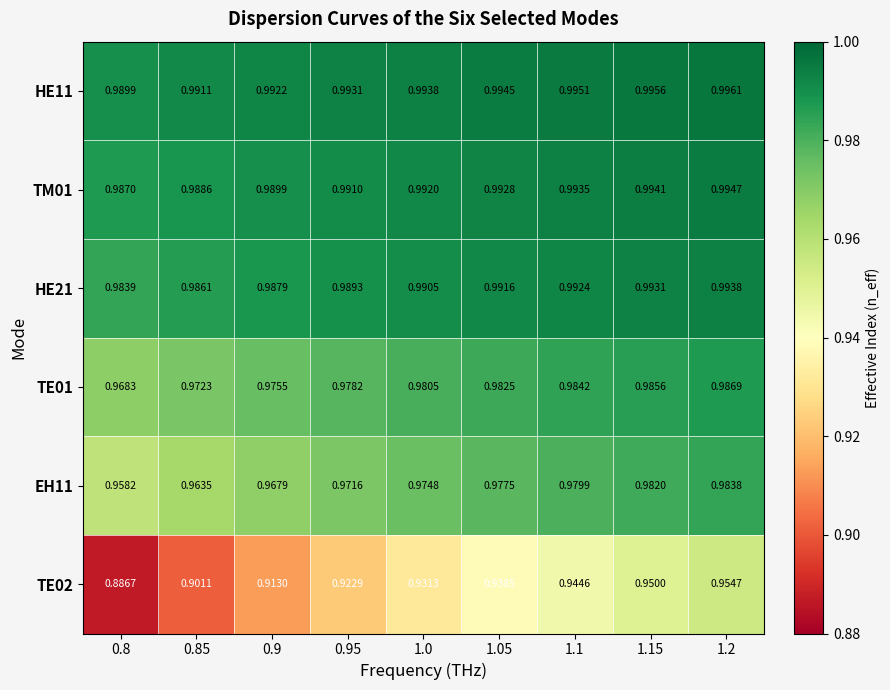

Is the value of HE21 at 1.2 greater than the value of TE02 at 1.0?

Yes